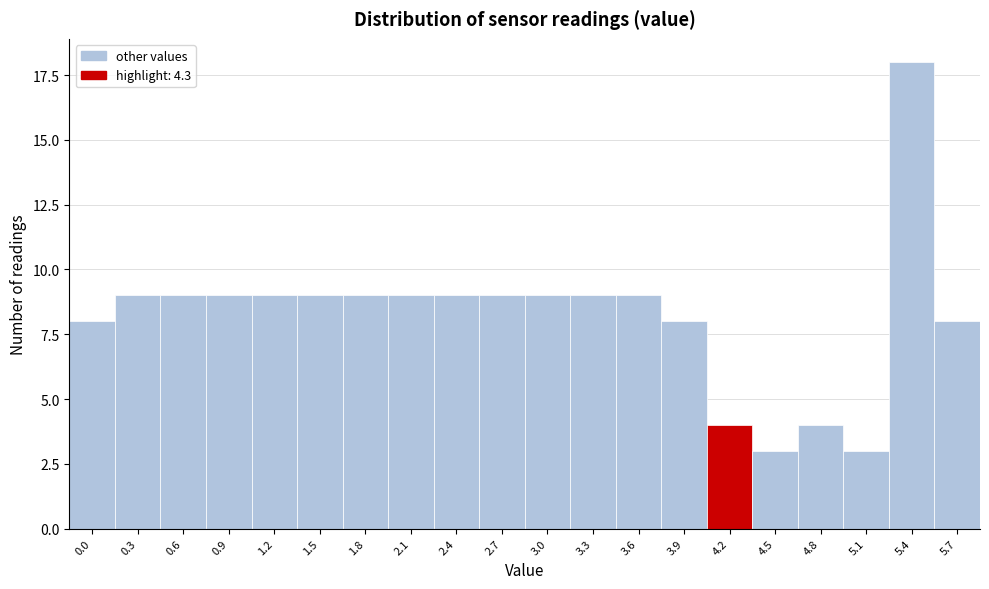

Reading left to right, transcribe all the data shown in this chart.

8	9	9	9	9	9	9	9	9	9	9	9	9	8	4	3	4	3	18	8